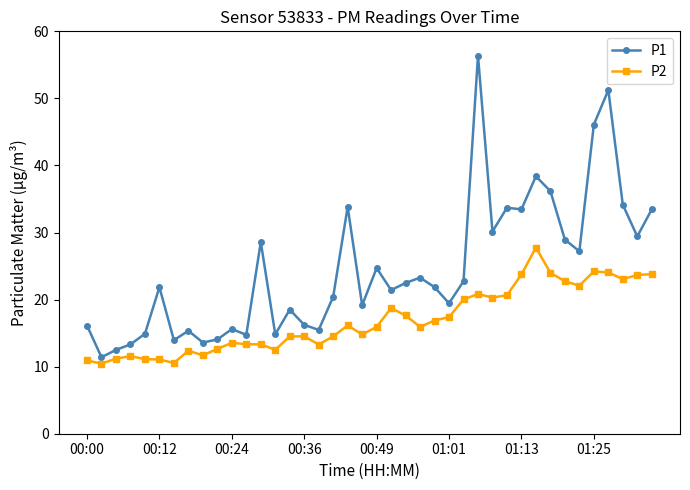

What is the greatest value displayed?

56.4